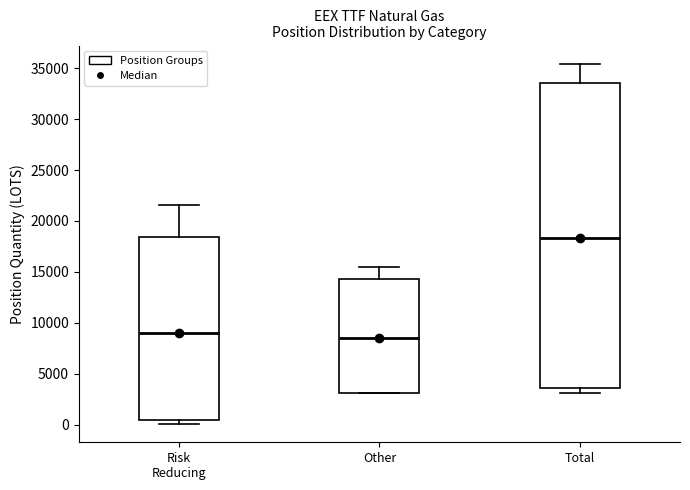

Reading left to right, read every box against the y-axis: the position of its median line, the range the box covers, and the ends of its whiskers. The values are not printed on the chart, so give them approximately, as read against the axis.

Risk Reducing: median 9000, box 500 to 18500, whiskers 0 to 21500
Other: median 8500, box 3000 to 14500, whiskers 3000 to 15500
Total: median 18500, box 3500 to 33500, whiskers 3000 to 35500